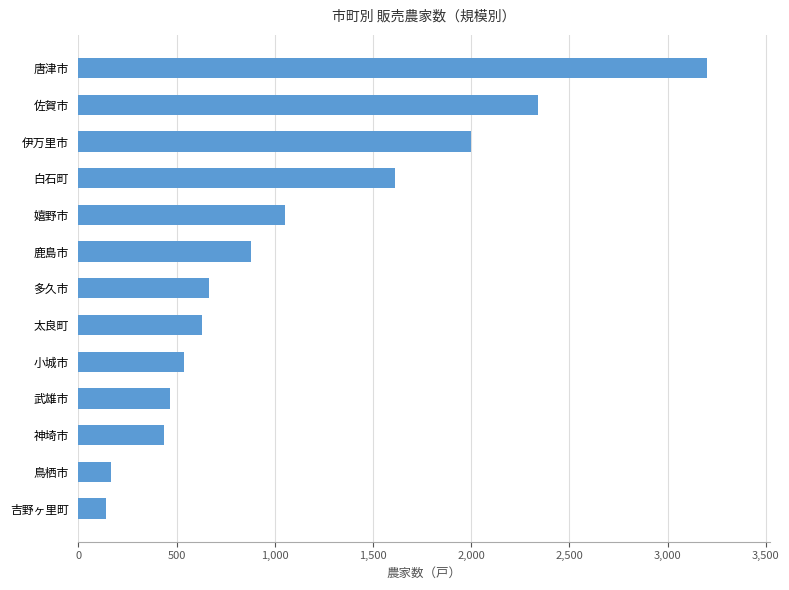

Reading top to bottom, what are all the values shown in this chart?

唐津市=3200	佐賀市=2340	伊万里市=1997	白石町=1613	嬉野市=1050	鹿島市=878	多久市=665	太良町=629	小城市=538	武雄市=467	神埼市=435	鳥栖市=167	吉野ヶ里町=139